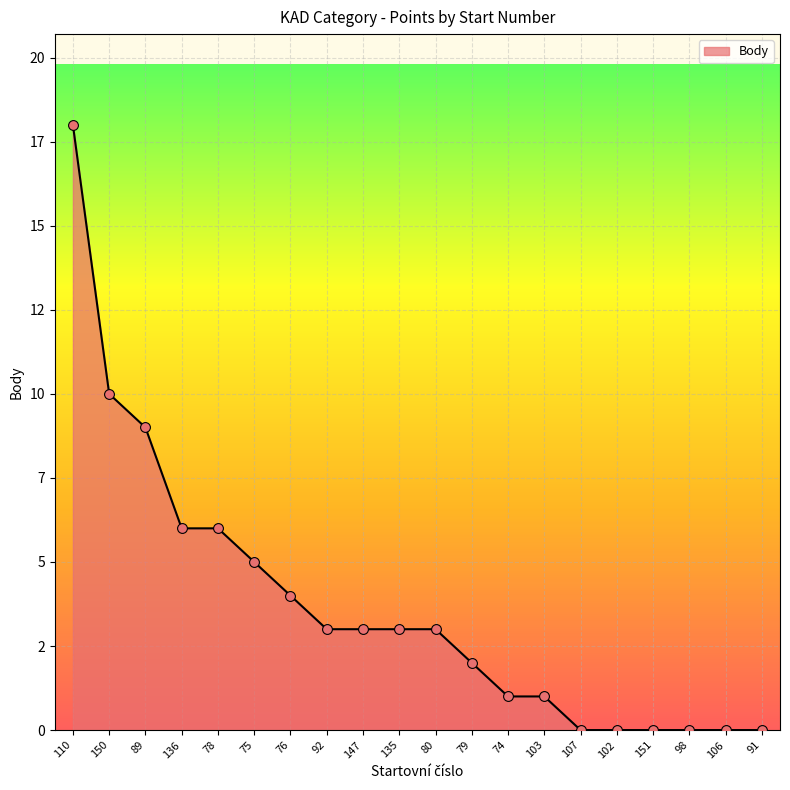

Which has a higher value, 91 or 89?

89